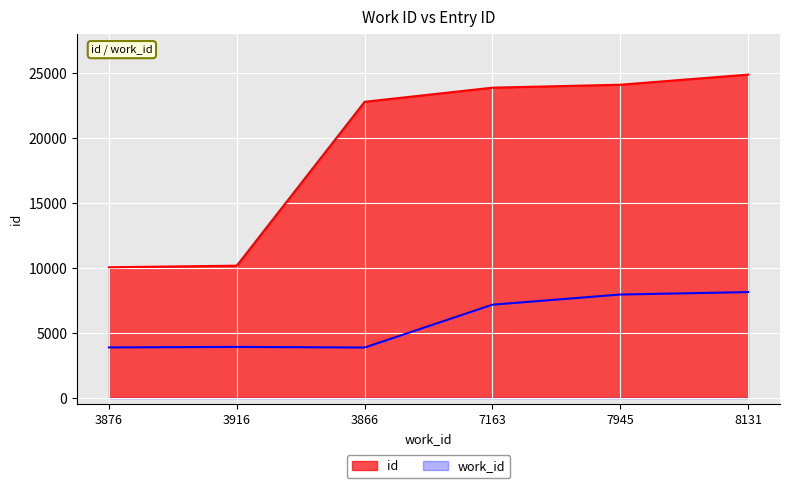

What is the sum of the values at 8131 and 3916?

35032